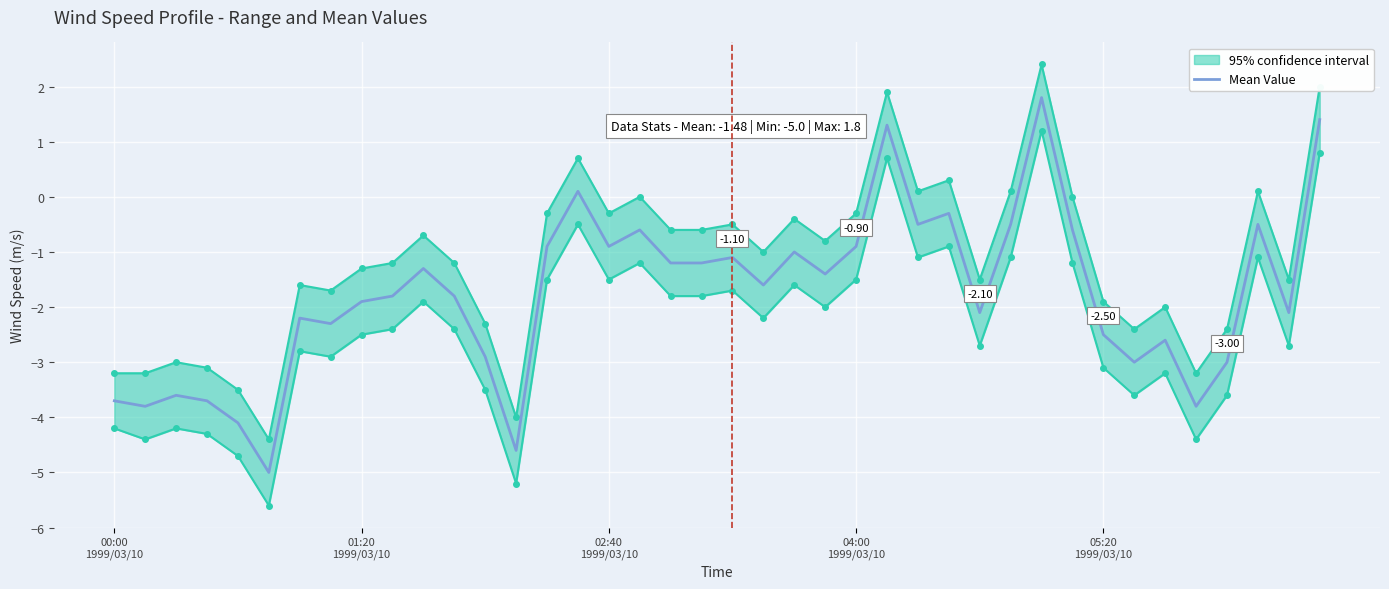

Is it true that the value at 12 is -1.8?

False